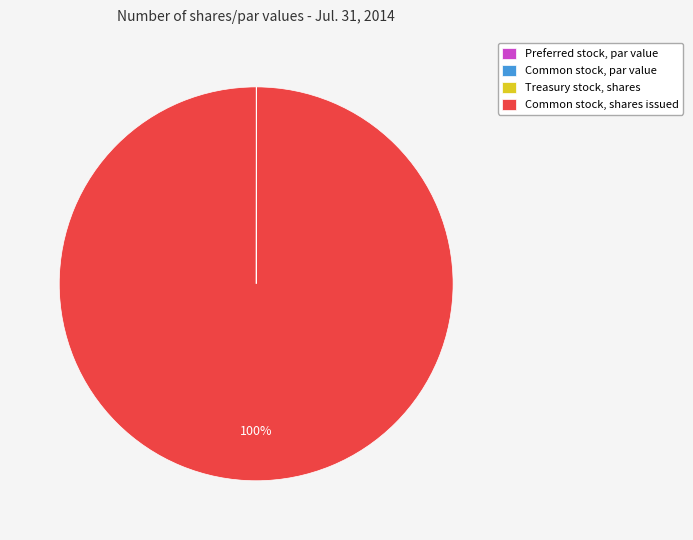

The Common stock, shares issued slice represents 100% of the pie. True or false?

True